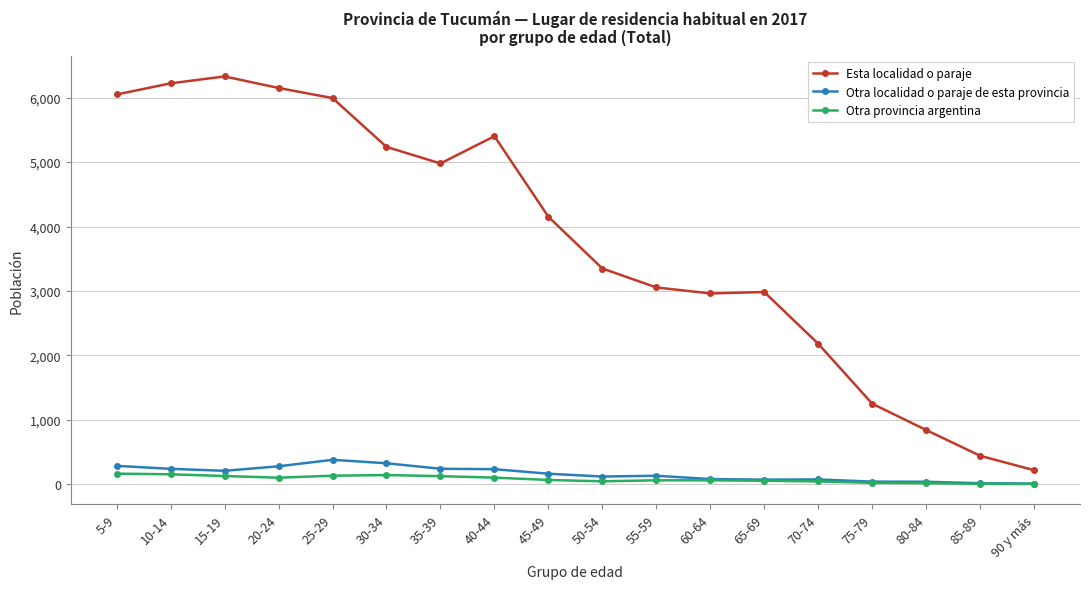

The Otra provincia argentina series shows 5 at 85-89. True or false?

True